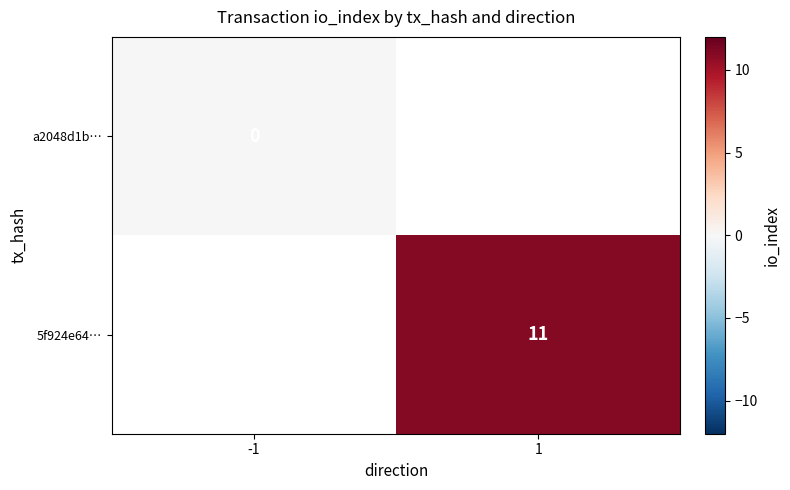

True or false: 5f924e64… has a value of 6 at 1.

False